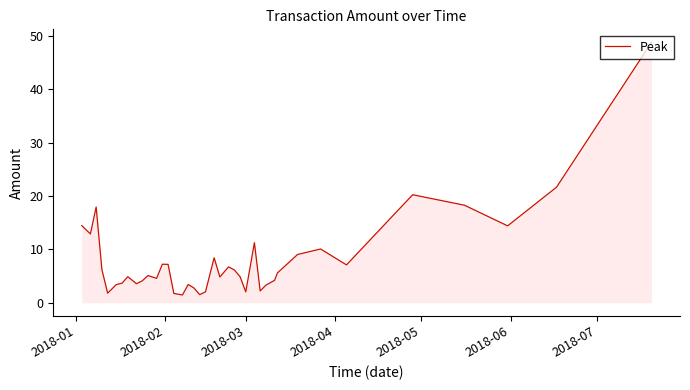

What is the minimum value shown in the chart?

1.5